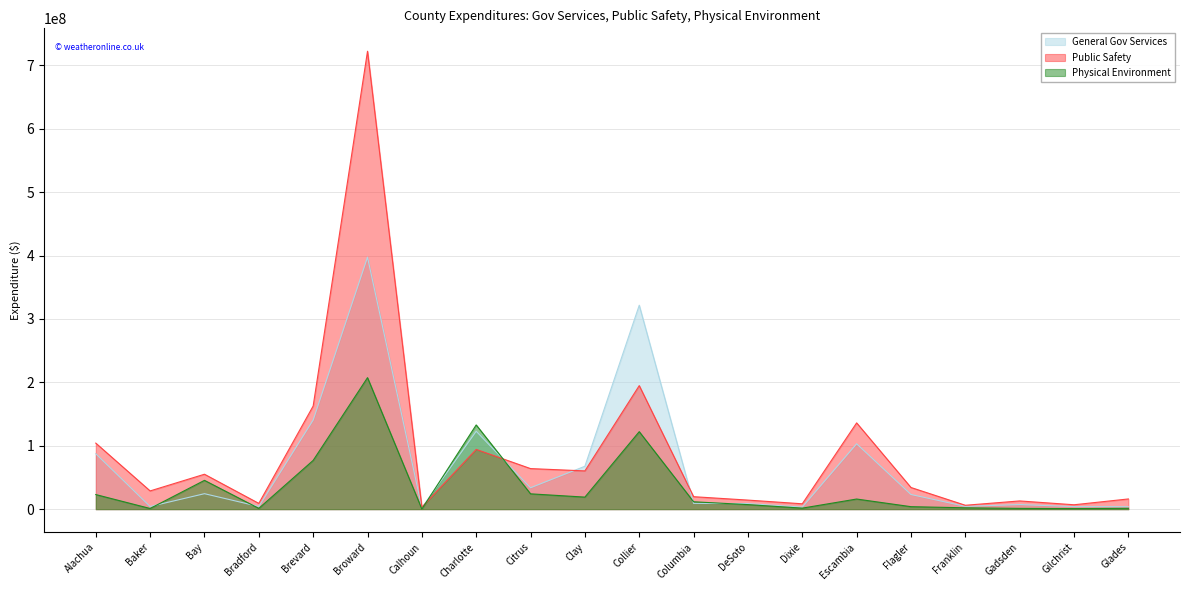

After their last crossing, which series has the higher values: Physical Environment or Public Safety?

Public Safety